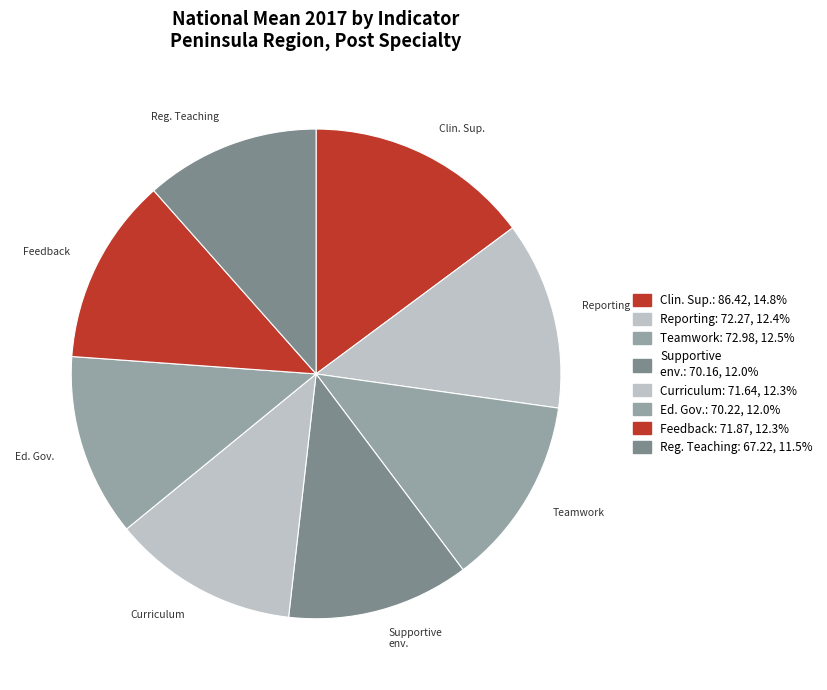

Which category has the smallest portion of the pie?

Regional Teaching